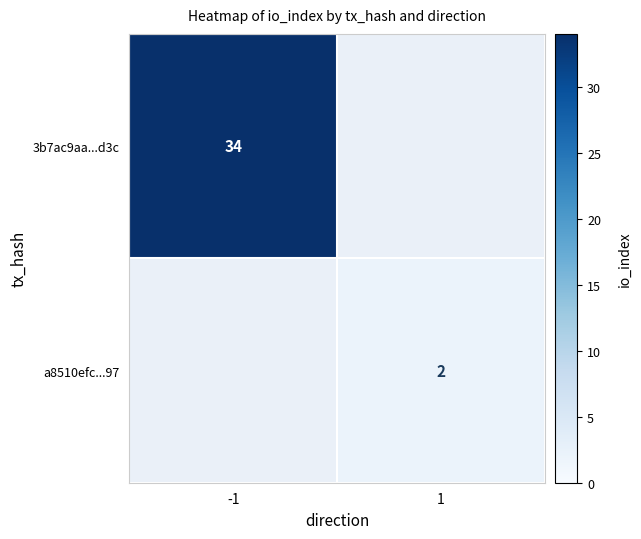

Which label corresponds to the smallest value in the chart?

1